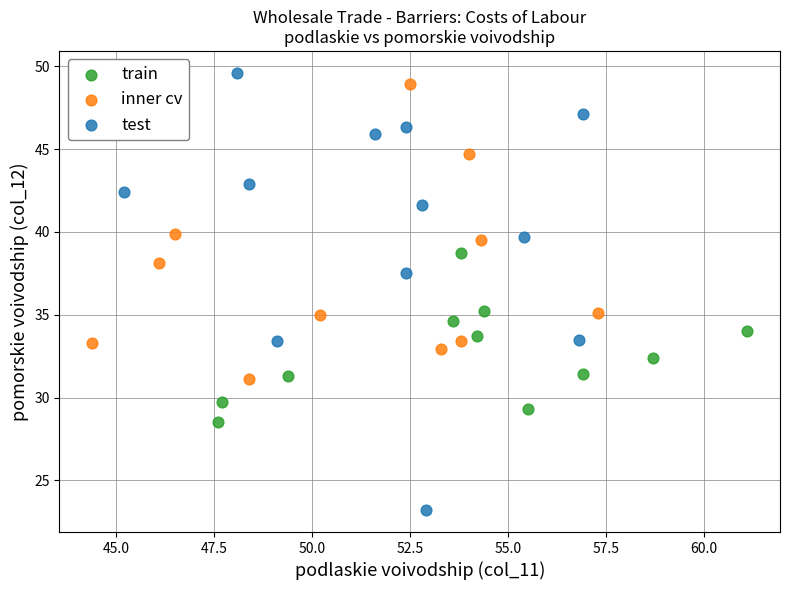

Which series reaches the minimum Y coordinate?

test